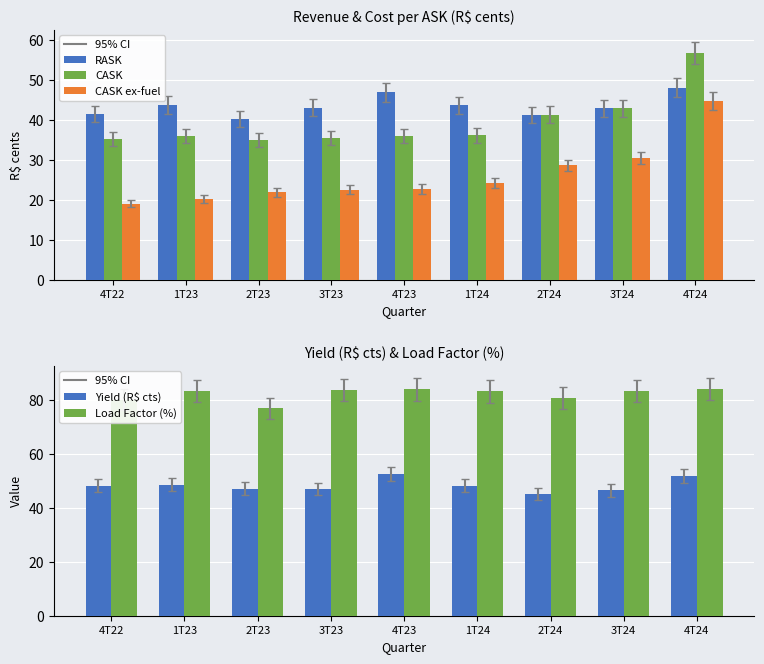

At which category is the sum across all series the highest?

4T24